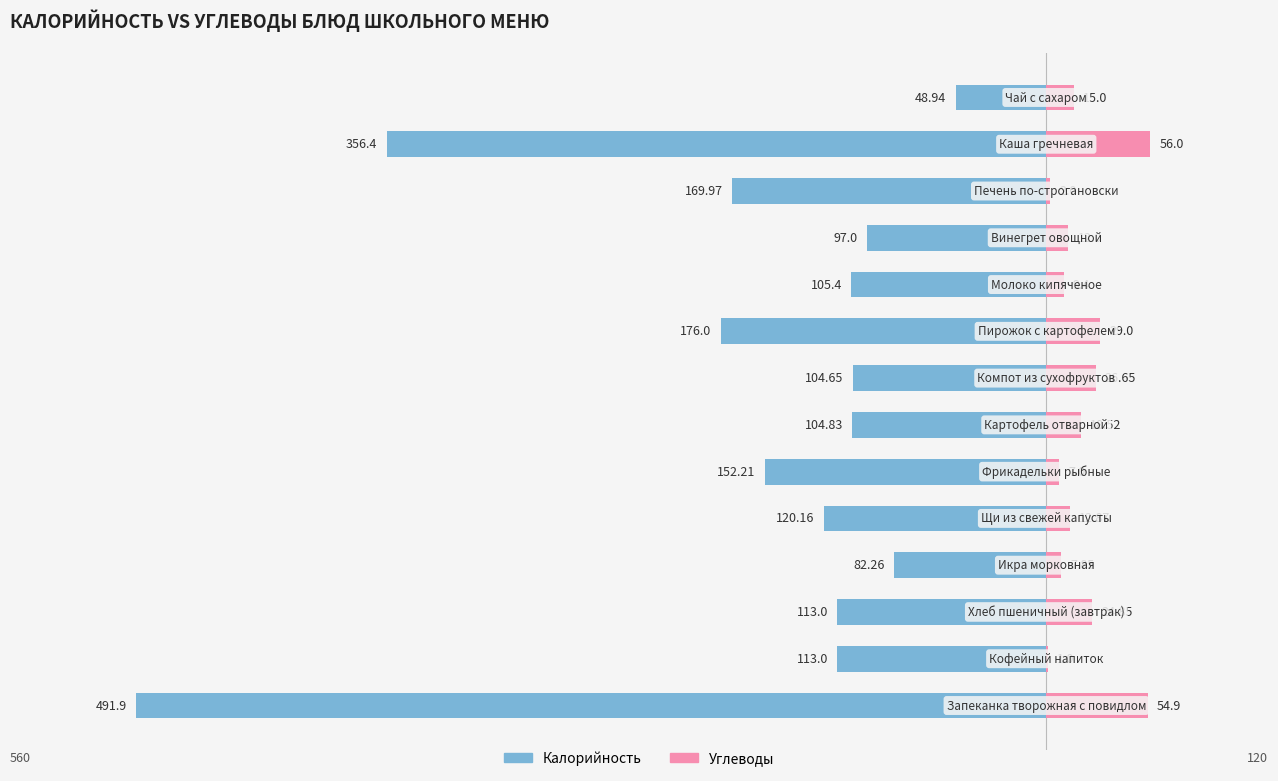

Which has a higher value, 7 or 6?

7